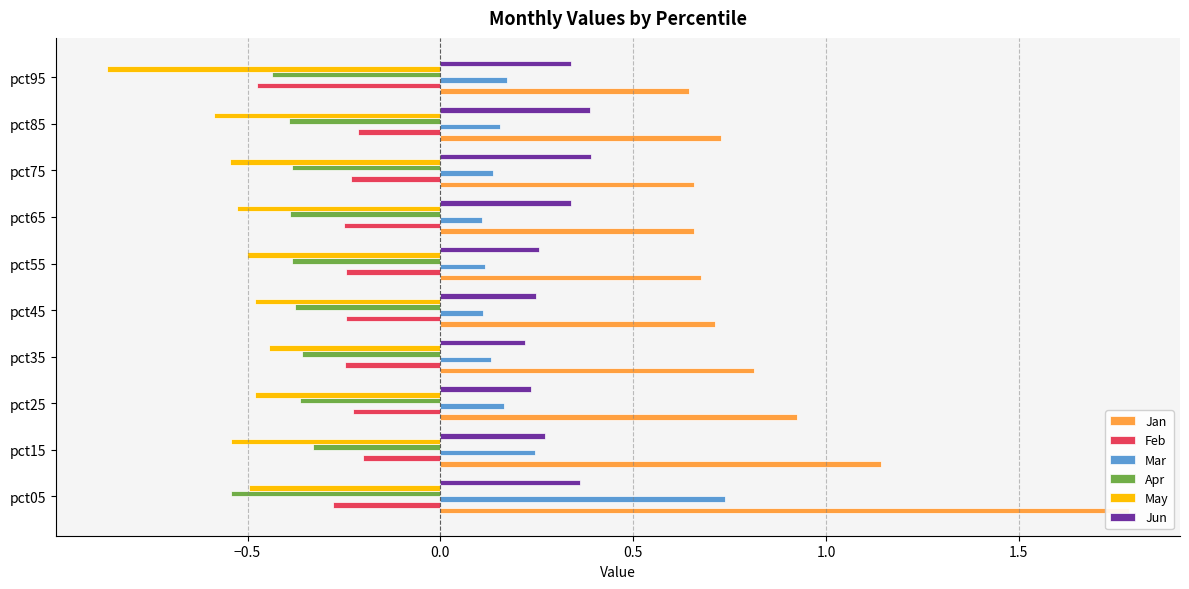

What is the difference between the maximum and second lowest values in the Feb series?

0.1